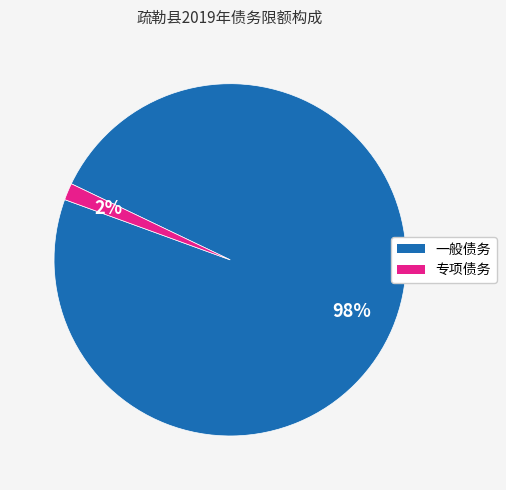

To the nearest percent, what is the combined percentage of 一般债务 and 专项债务?

100%